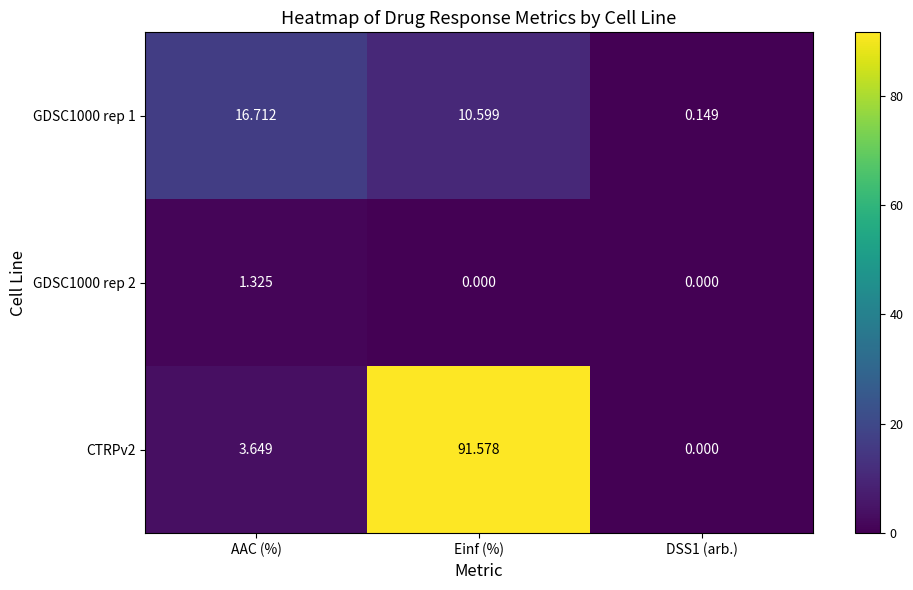

How many data points does each series have?

3